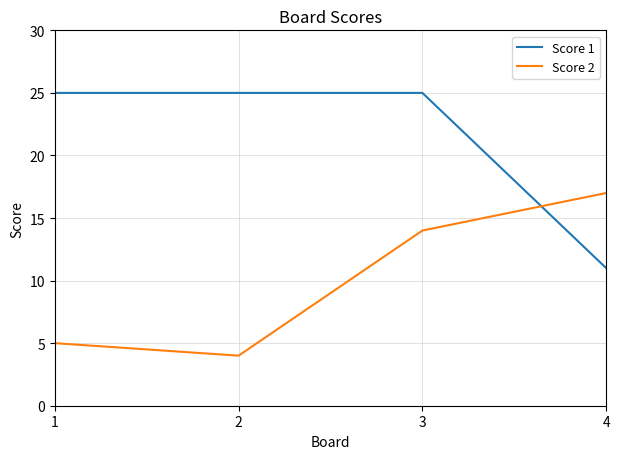

After their last crossing, which series has the higher values: Score 2 or Score 1?

Score 2